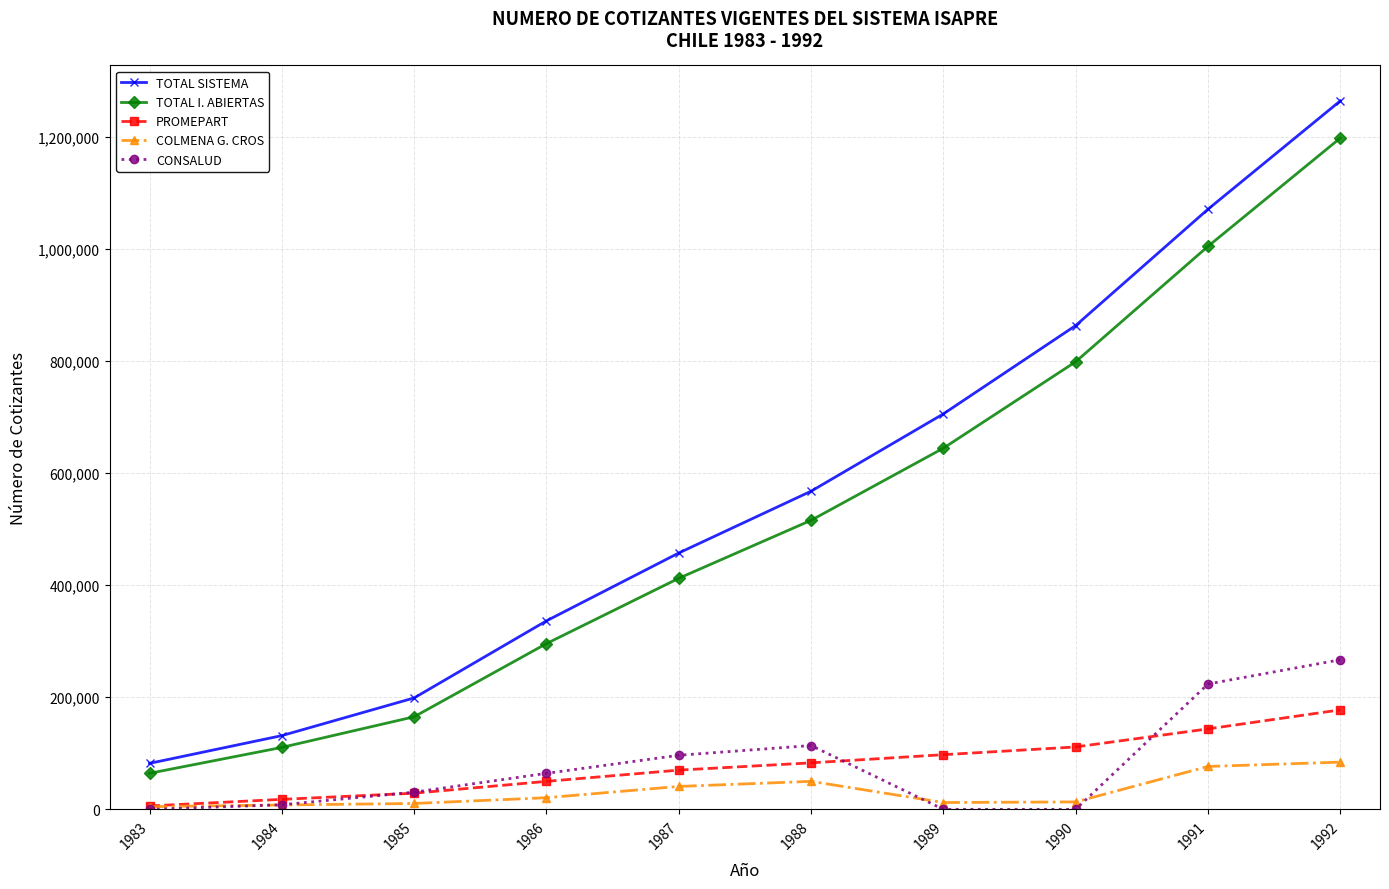

Is it true that TOTAL SISTEMA equals 73356 at 1985?

False